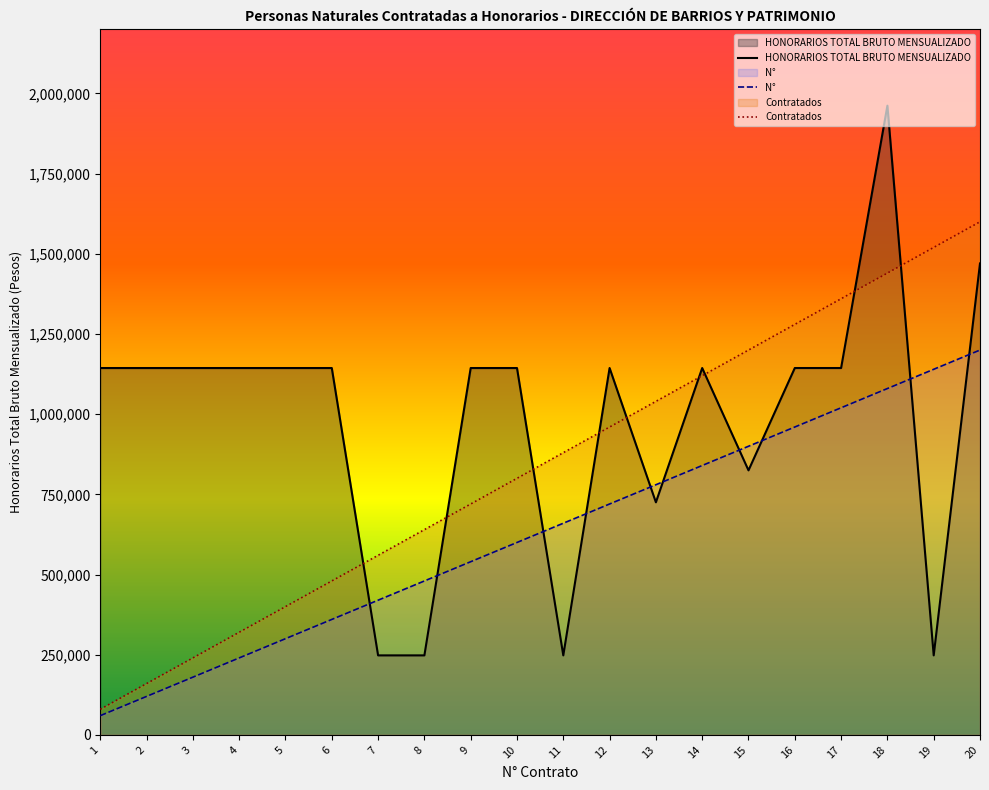

What is the smallest value displayed?

60000